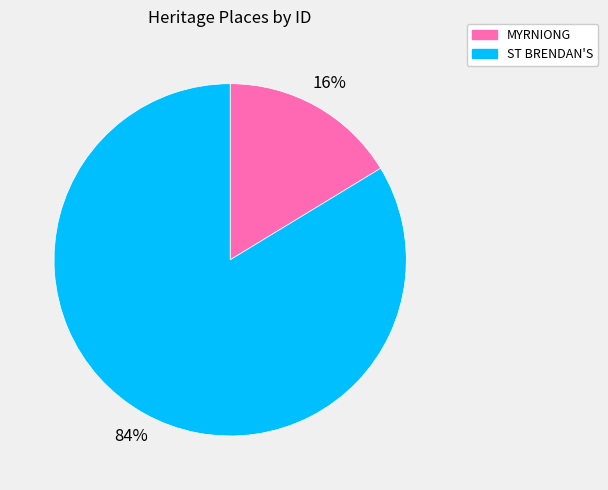

To the nearest percent, what is the average slice percentage?

50%